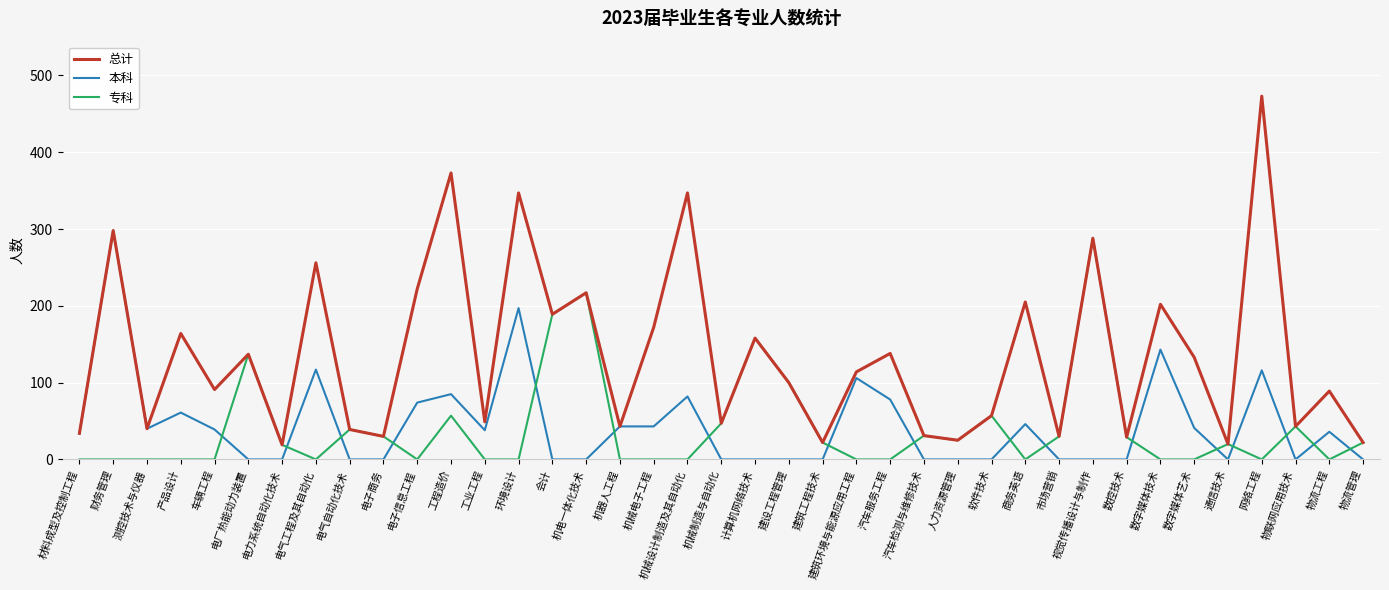

What is the difference between the second highest and minimum values in the 总计 series?

354